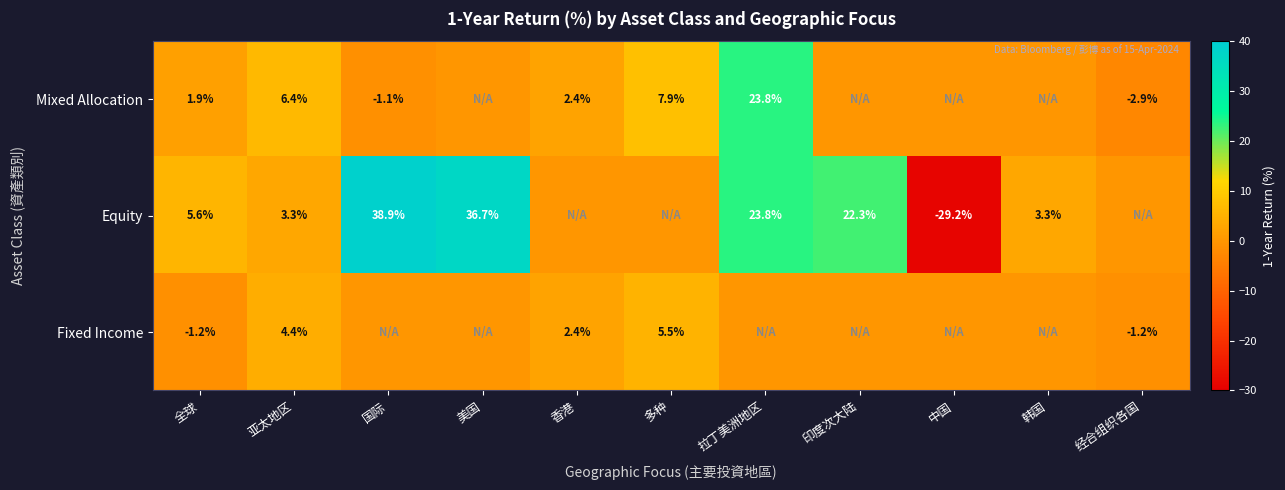

The Fixed Income series shows -1.2 at 全球. True or false?

True